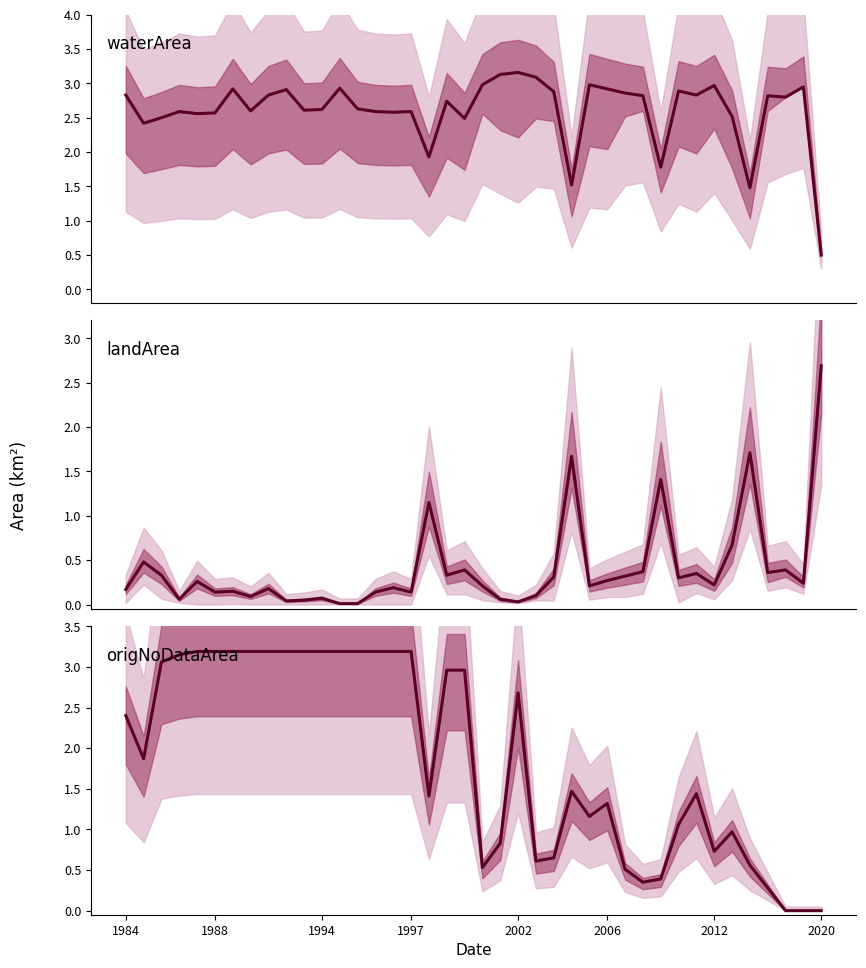

Does the chart display data point markers on the line(s)?

No